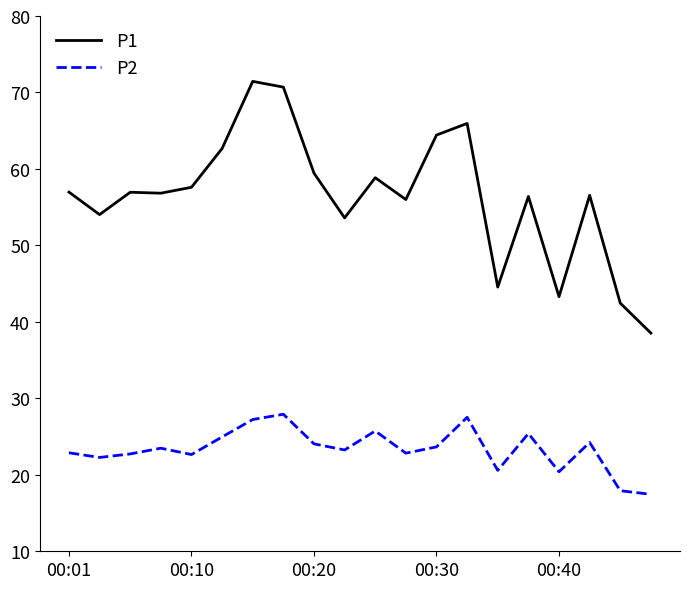

Which series has the largest range (max minus min)?

P1